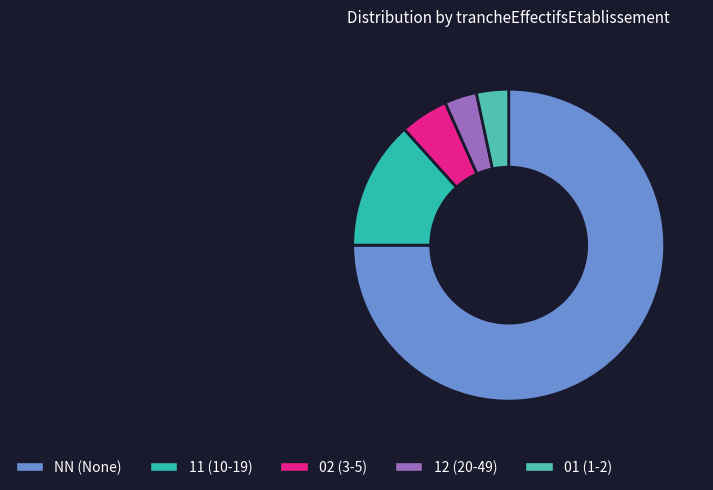

Does any single category account for the majority?

Yes